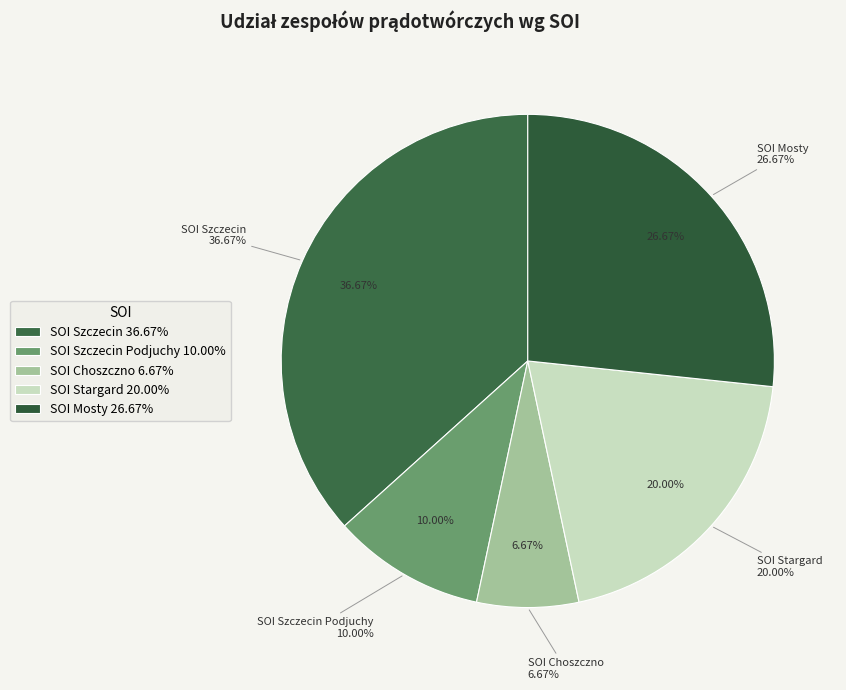

Which category has the smallest portion of the pie?

SOI Choszczno